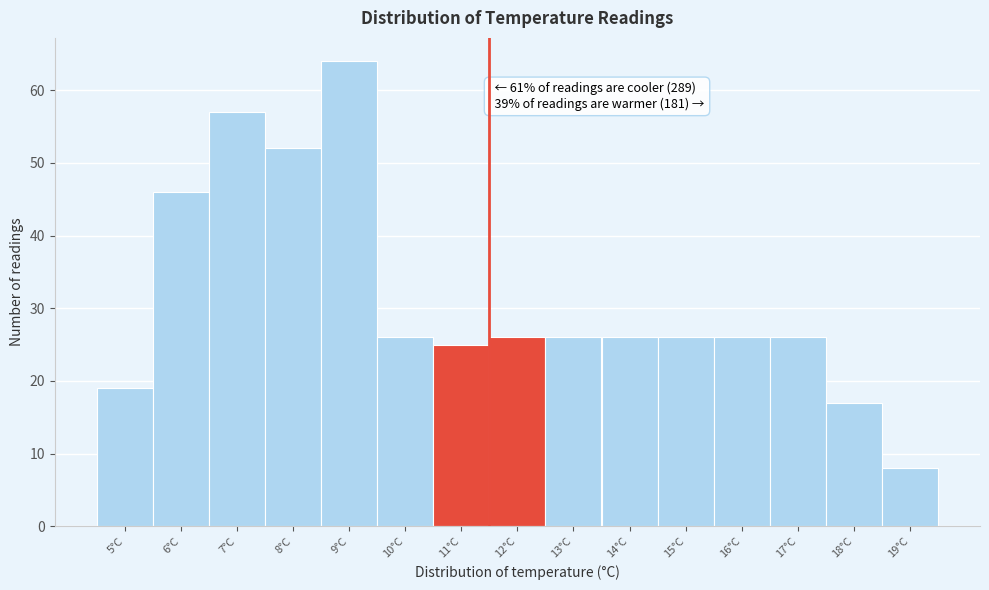

Reading left to right, extract all data points from this chart.

19	46	57	52	64	26	25	26	26	26	26	26	26	17	8